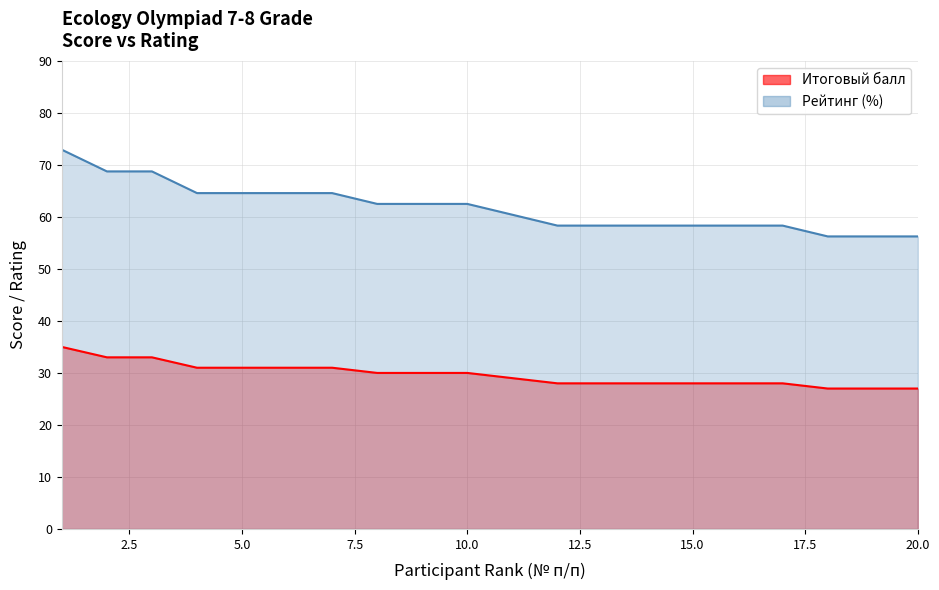

Which label corresponds to the largest value in the chart?

1